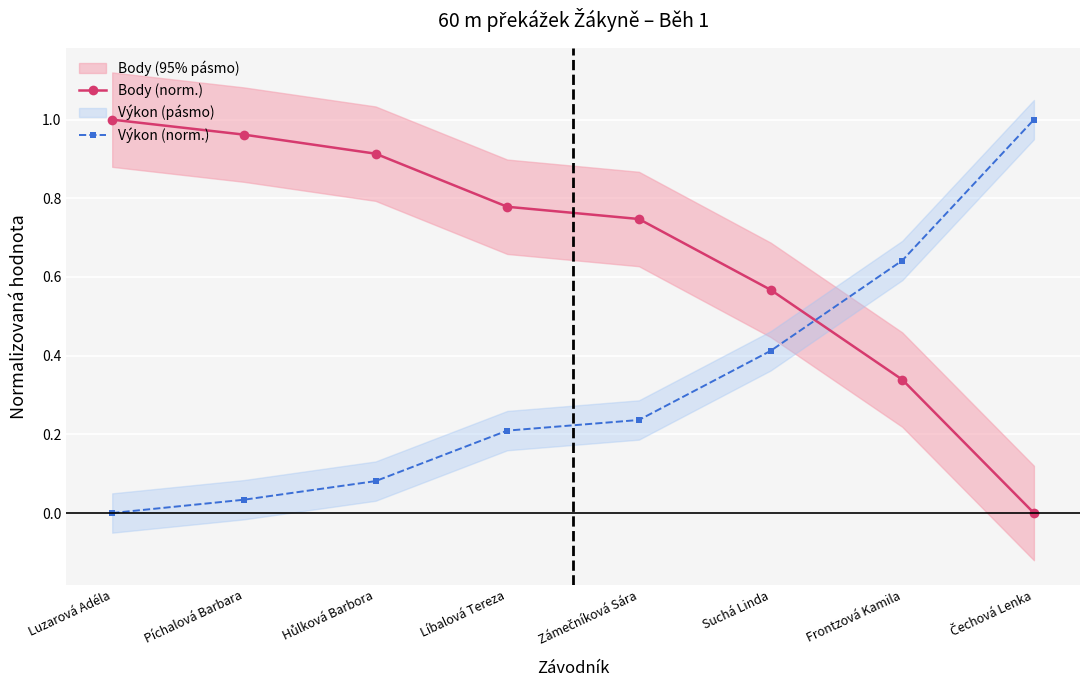

True or false: Body (norm.) and Výkon (norm.) cross at least once.

True